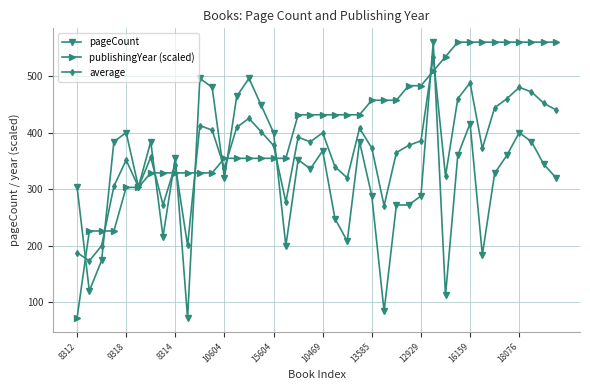

List the series in order of their overall mean, highest first.

publishingYear (scaled), average, pageCount